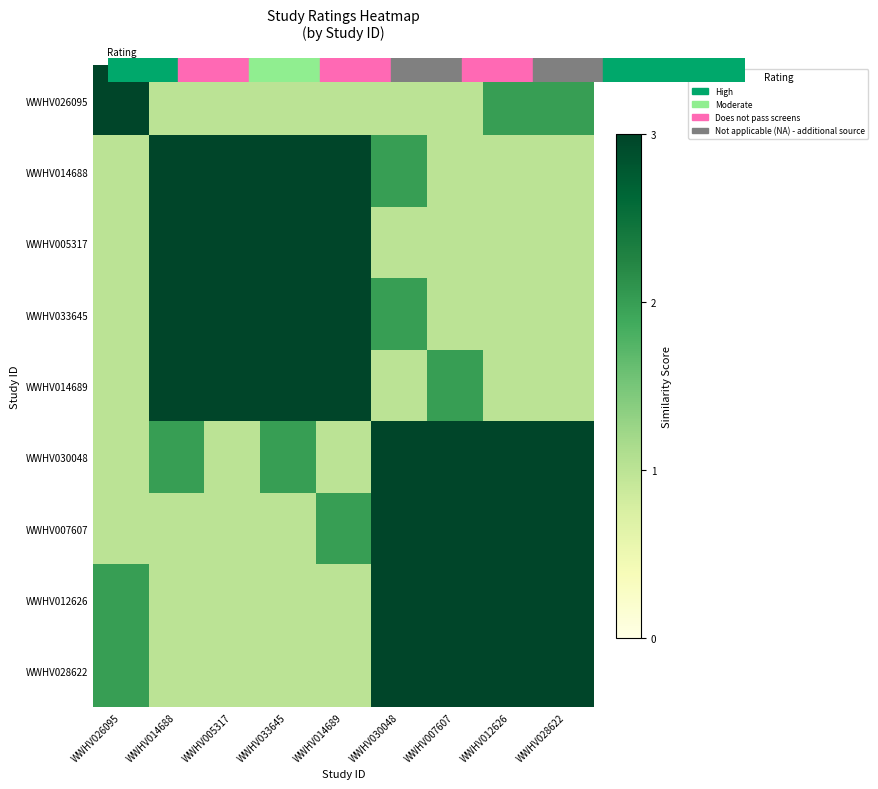

Count the number of categories in the chart.

9